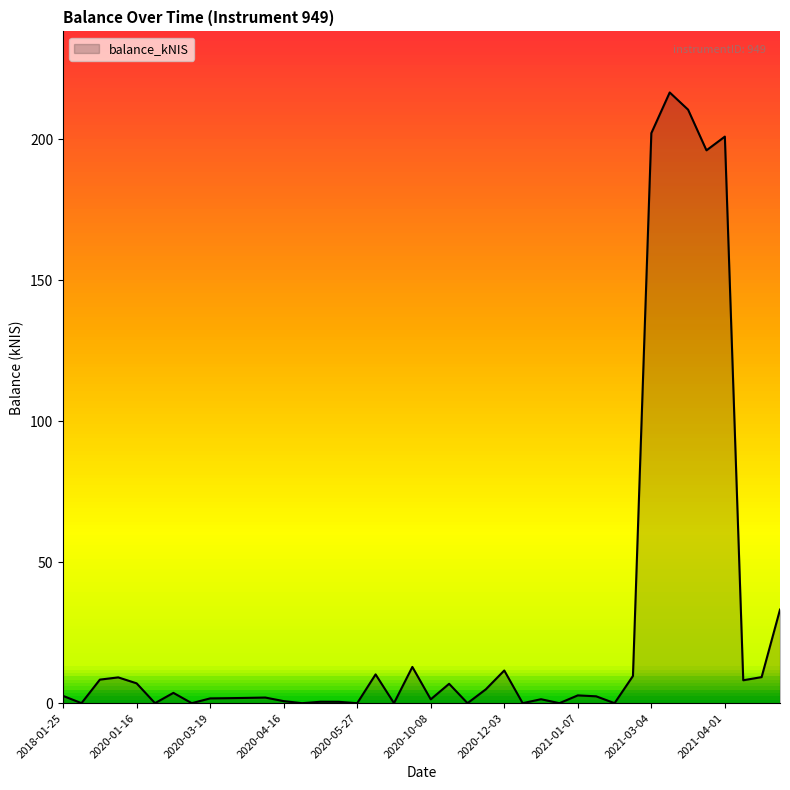

What is the maximum value shown in the chart?

216.5